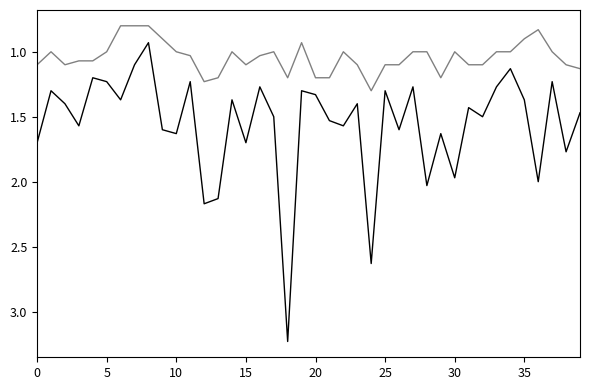

Is this an area chart (filled region under the line)?

No